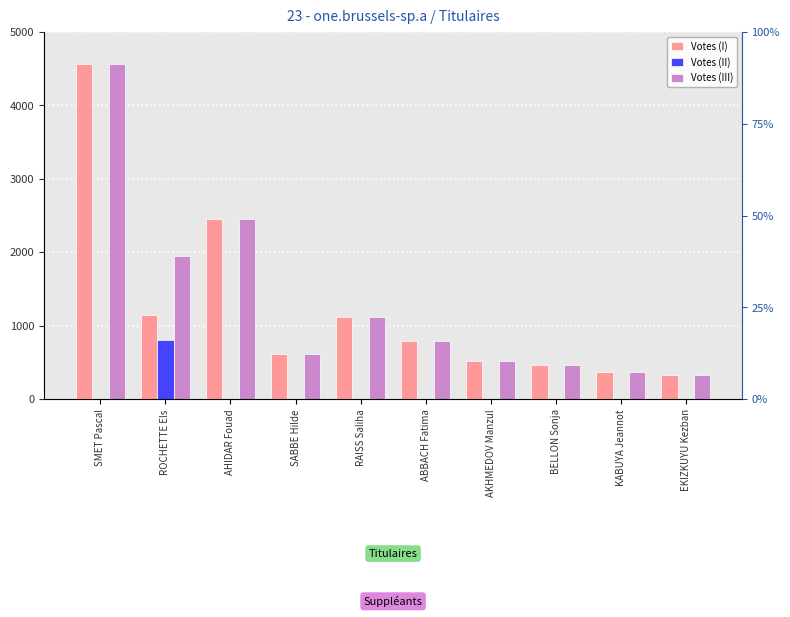

Where is Votes (II) nearest to the value 404?

SMET Pascal